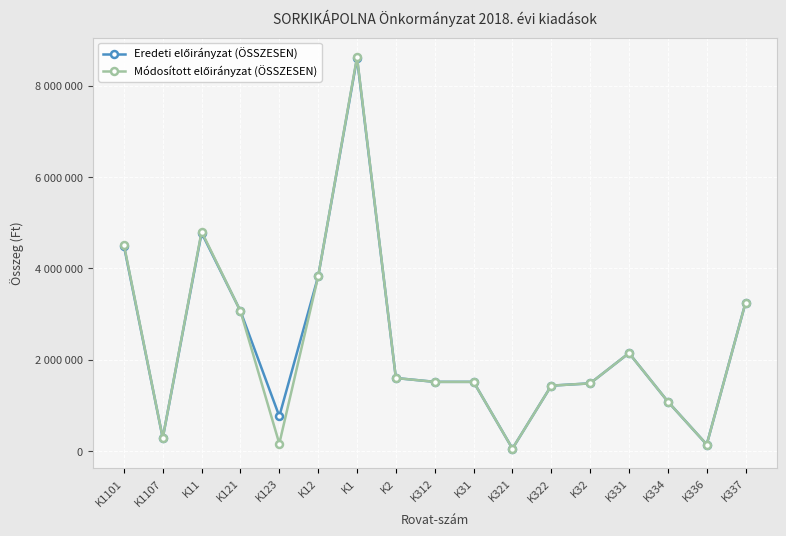

At how many categories does at least one series exceed 5442319?

1